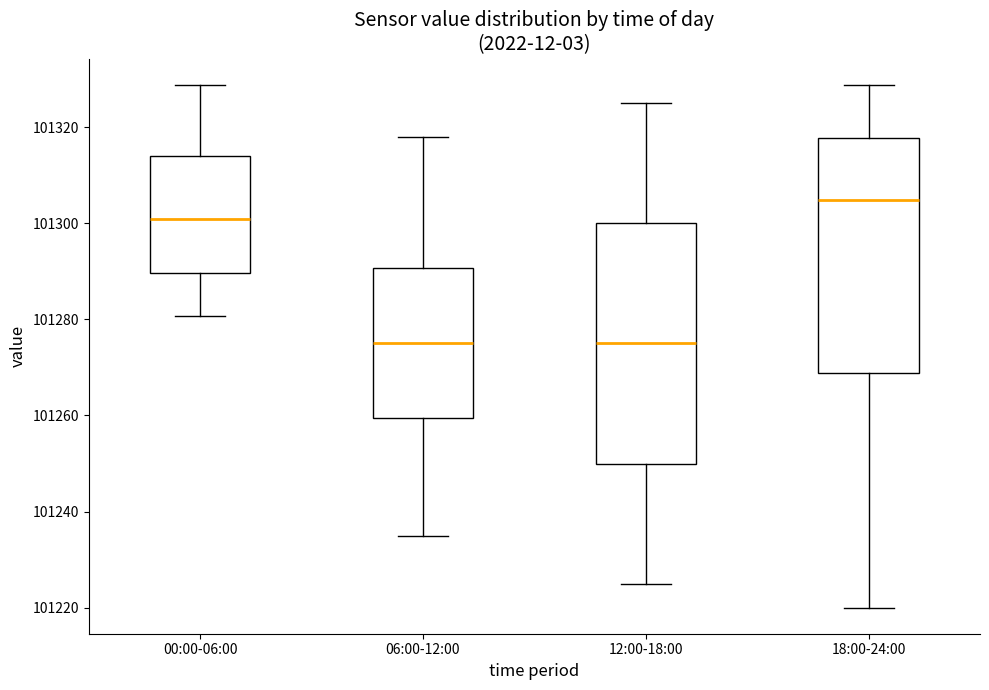

Where does the median line of the box for 12:00-18:00 sit on the y-axis? The values are not printed on the chart, so give them approximately, as read against the axis.

101276